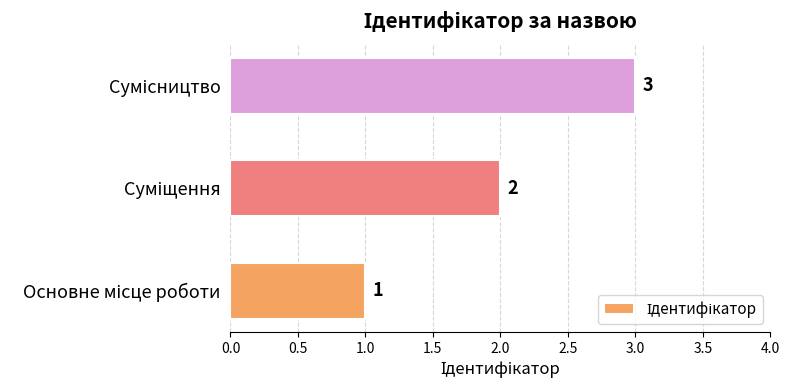

What is the sum of all values?

6